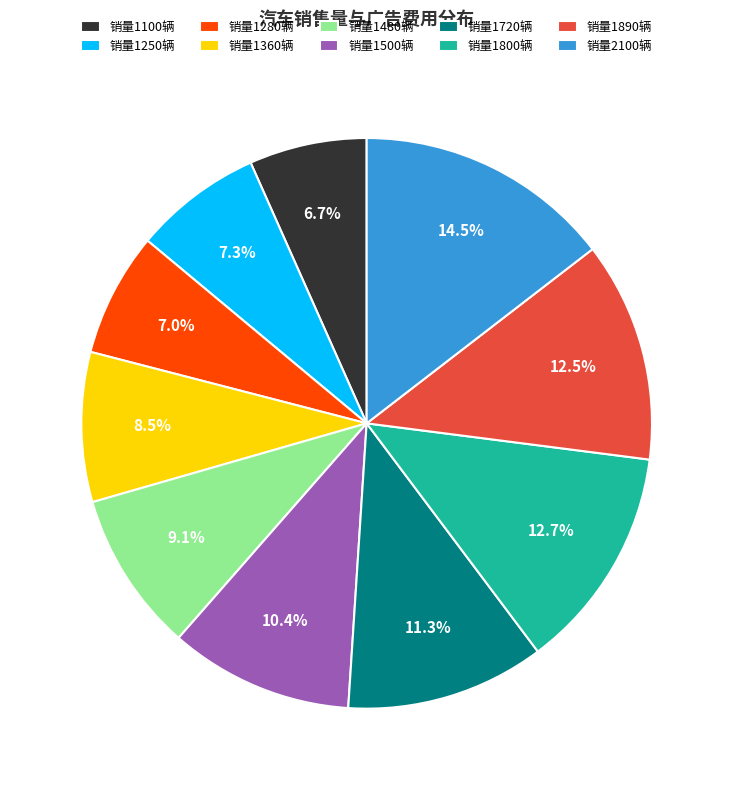

Count the number of slices in the pie.

10